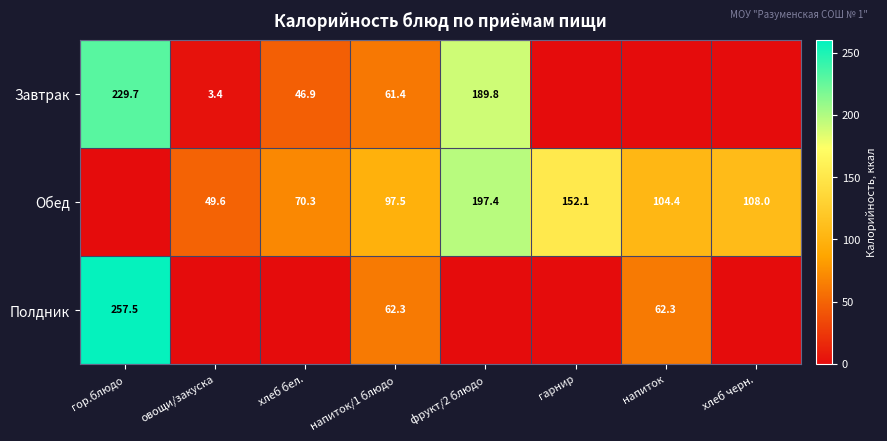

What is the difference between the Завтрак values at гор.блюдо and напиток/1 блюдо?

168.3